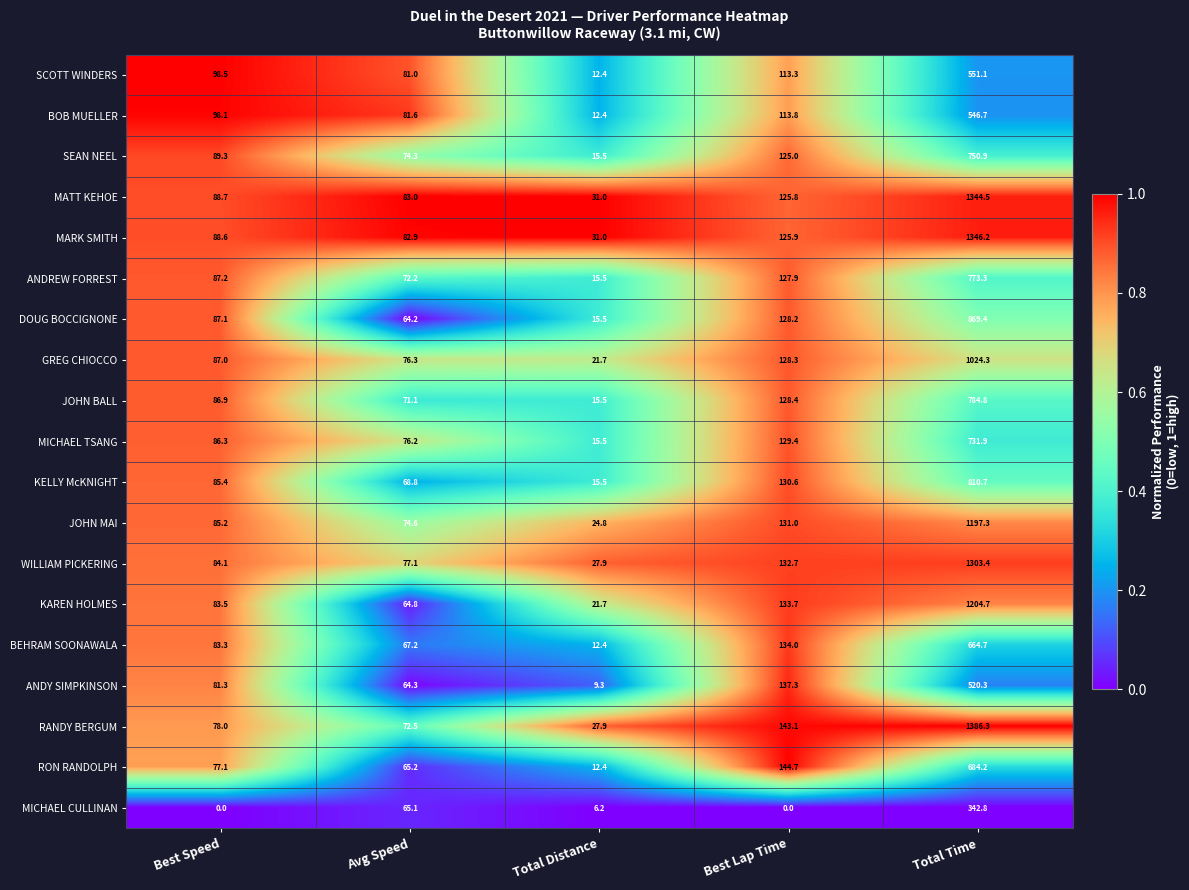

What is the maximum value shown in the chart?

1386.3